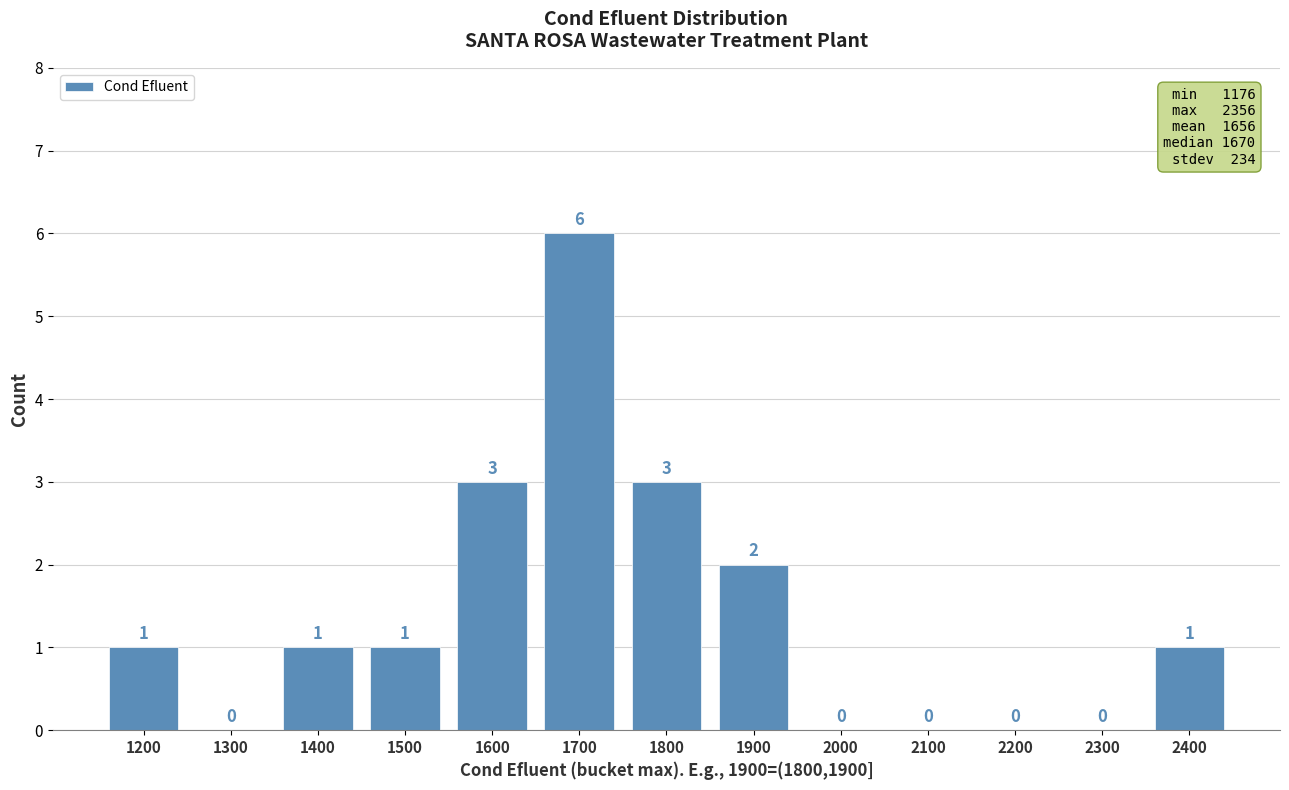

Reading left to right, transcribe all the data shown in this chart.

1200=1	1300=0	1400=1	1500=1	1600=3	1700=6	1800=3	1900=2	2000=0	2100=0	2200=0	2300=0	2400=1